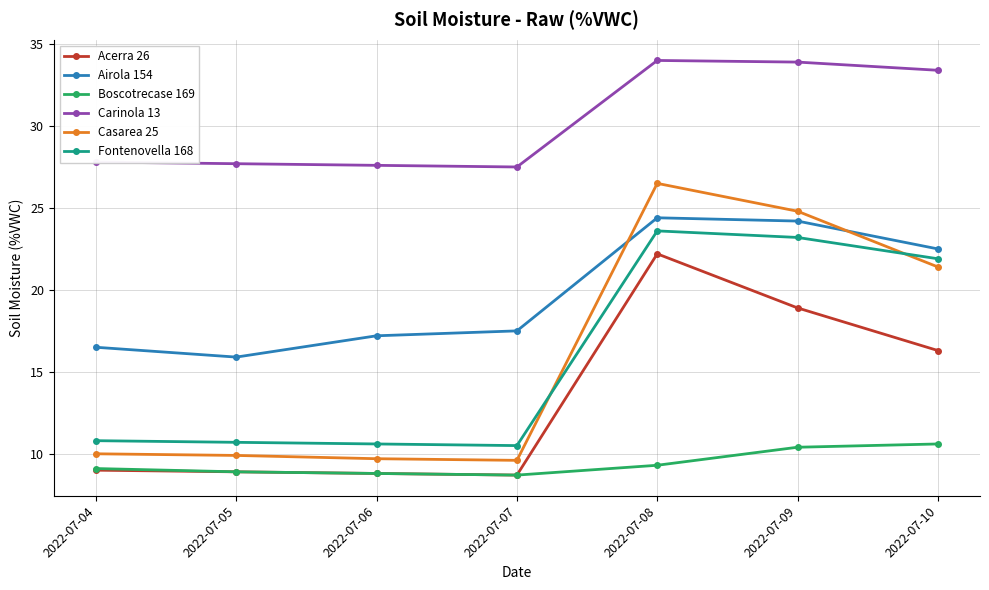

Is it true that Acerra 26 equals 8.9 at 2022-07-05?

True